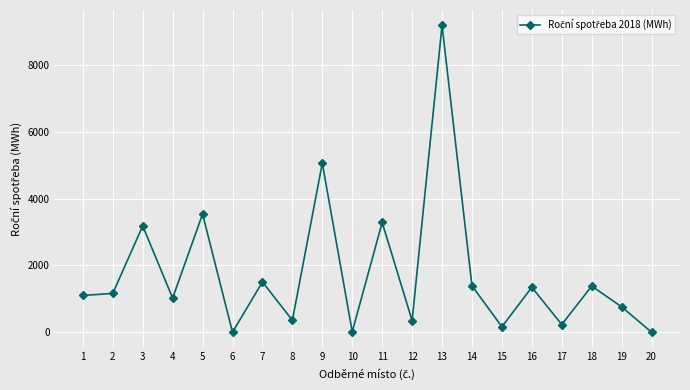

What is the value of the 2nd point from the left?

1163.4